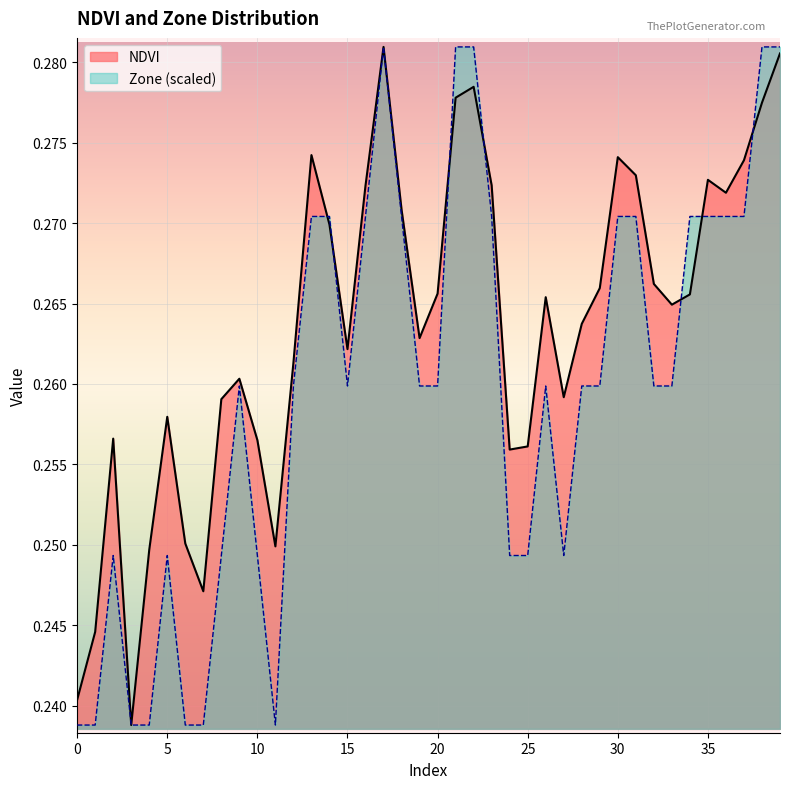

True or false: NDVI has more than 2 points higher than both neighbors.

True